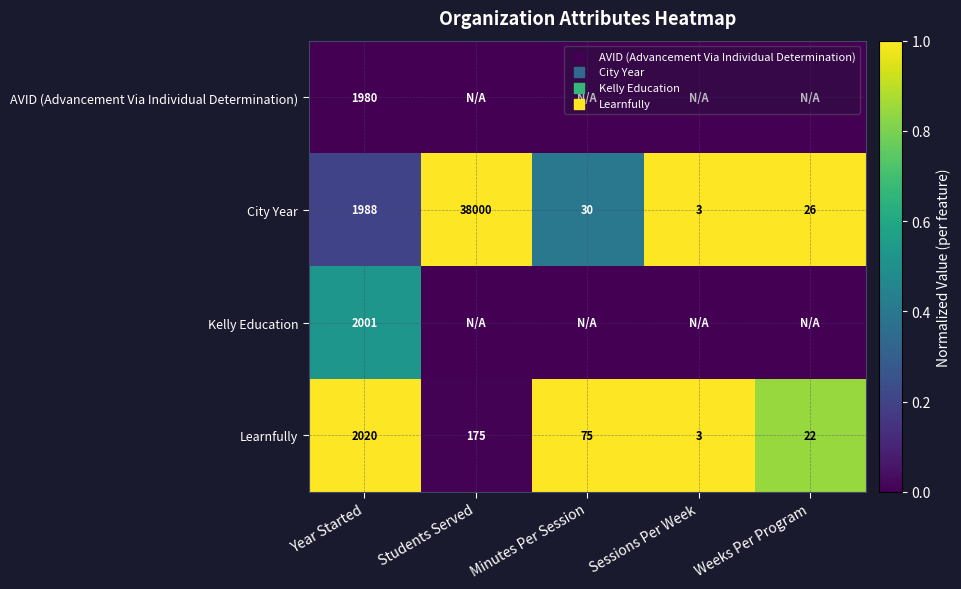

How many data points does each series have?

5